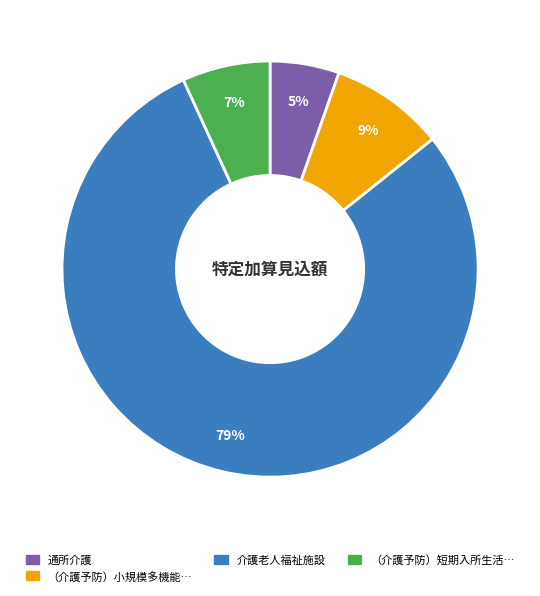

To the nearest percent, what is the difference between the largest and smallest slice percentages?

74%